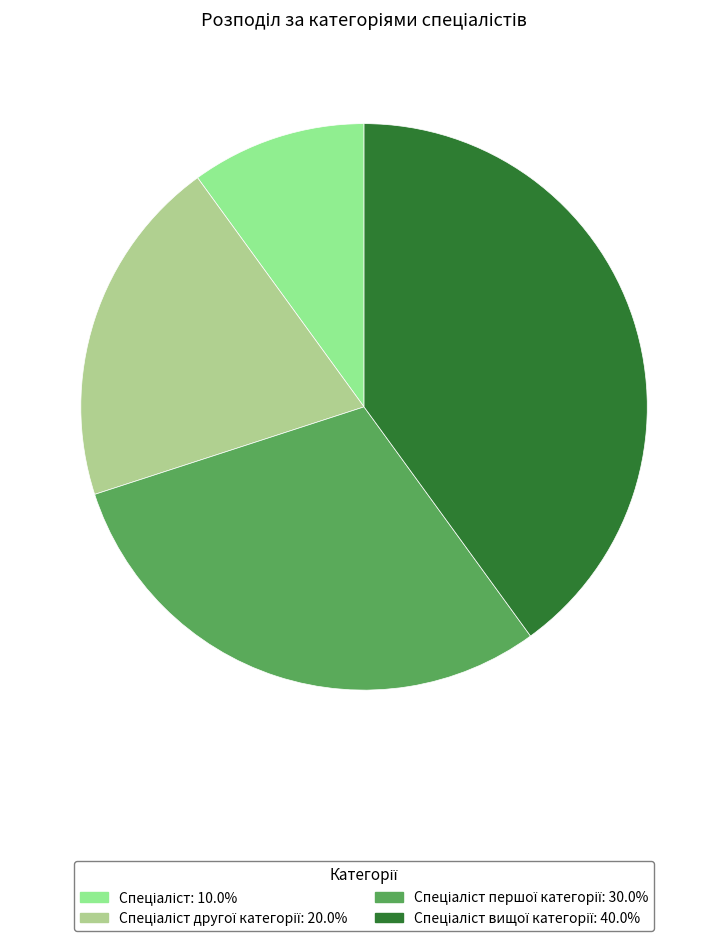

How many segments does this pie chart have?

4